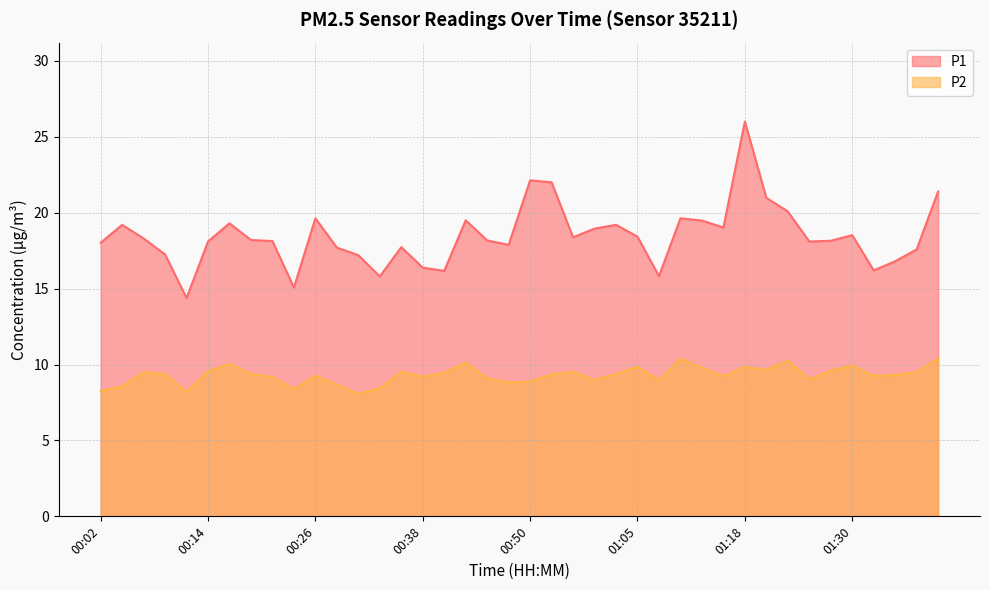

What is the value of the P1 point at the 4th from the left?

17.2